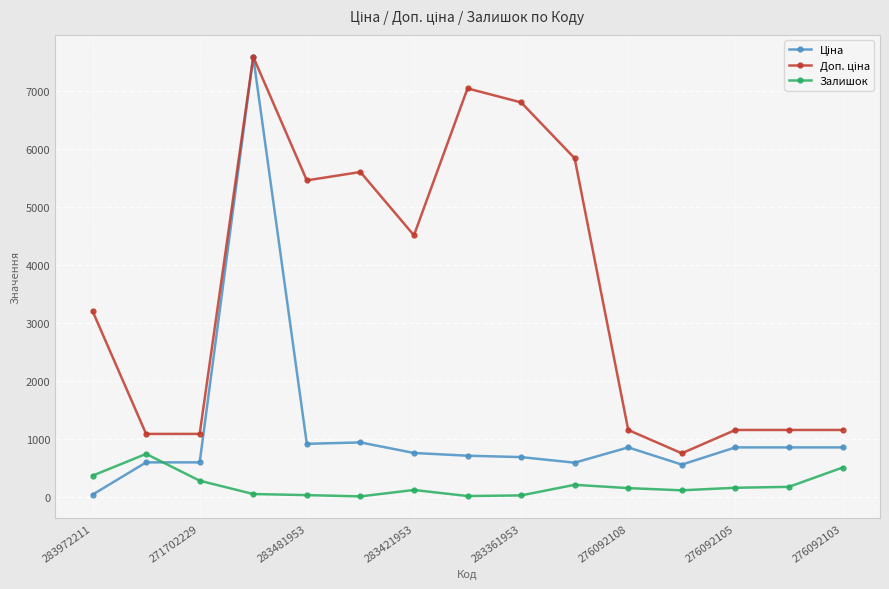

What is the maximum value shown in the chart?

7596.5